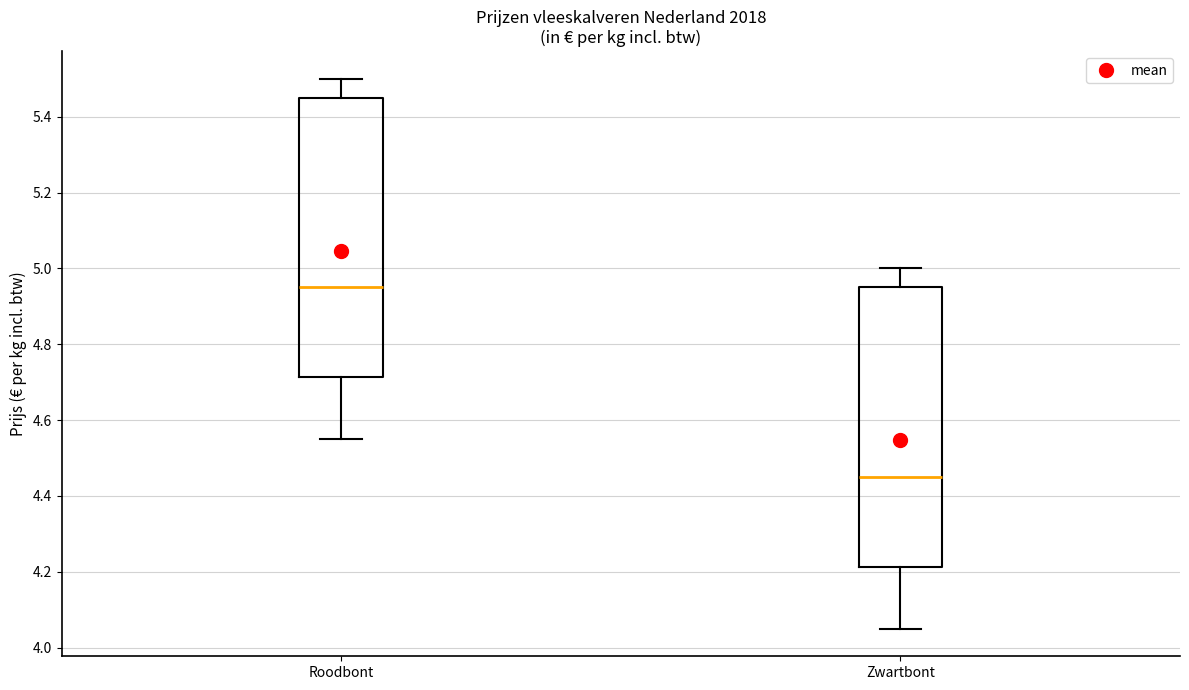

Reading left to right, transcribe this box plot: for each box, give where its median line is, the range the box spans, and where its two whiskers end, as read against the y-axis. The values are not printed on the chart, so give them approximately, as read against the axis.

Roodbont: median 4.96, box 4.72 to 5.46, whiskers 4.56 to 5.50
Zwartbont: median 4.46, box 4.22 to 4.96, whiskers 4.06 to 5.00